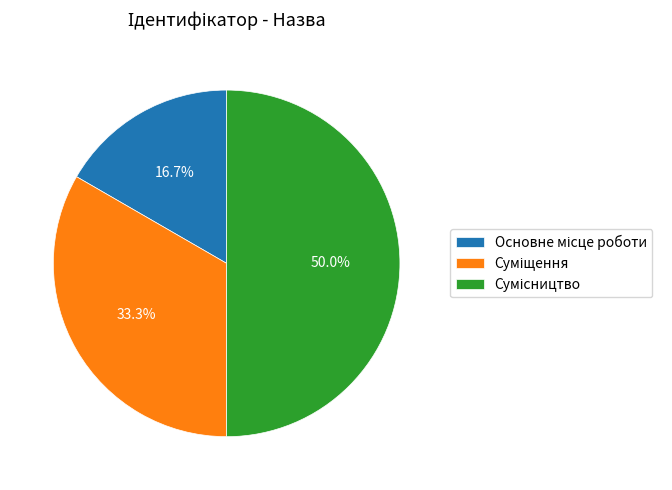

The Сумісництво slice represents 50% of the pie. True or false?

True